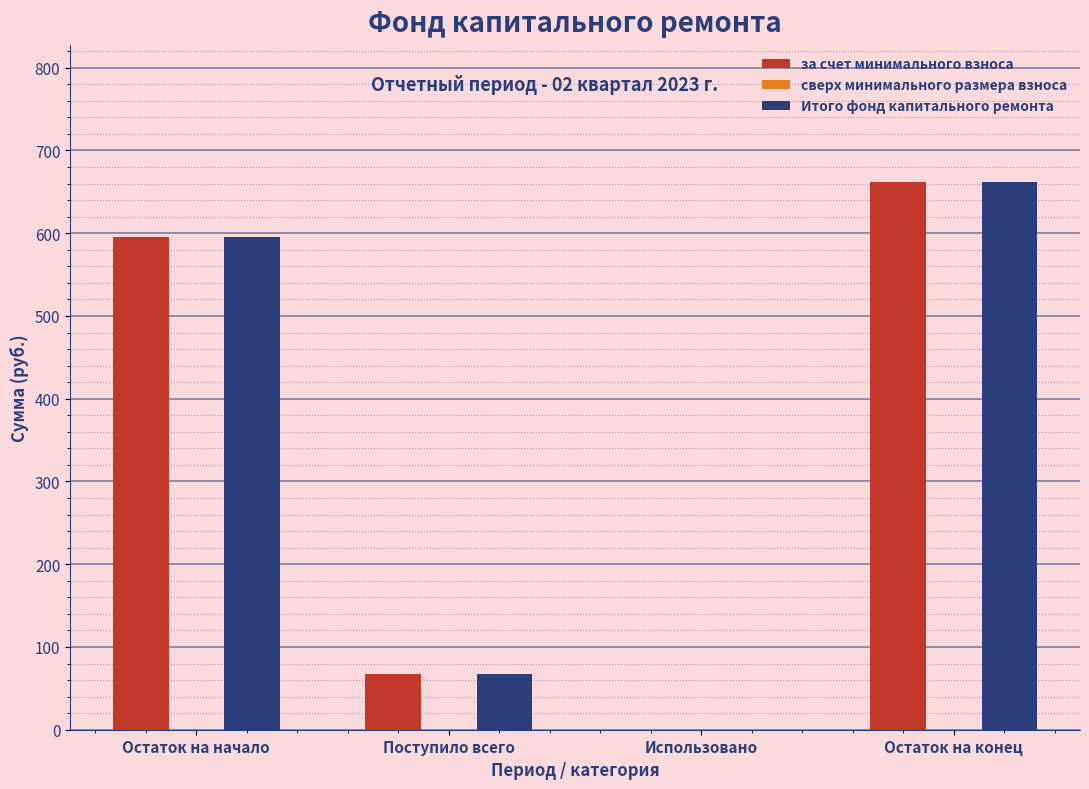

Reading left to right, transcribe all the data shown in this chart.

за счет минимального взноса: Остаток на начало=595.0	Поступило всего=67.1	Использовано=0.0	Остаток на конец=662.1
Итого фонд капитального ремонта: Остаток на начало=595.0	Поступило всего=67.1	Использовано=0.0	Остаток на конец=662.1